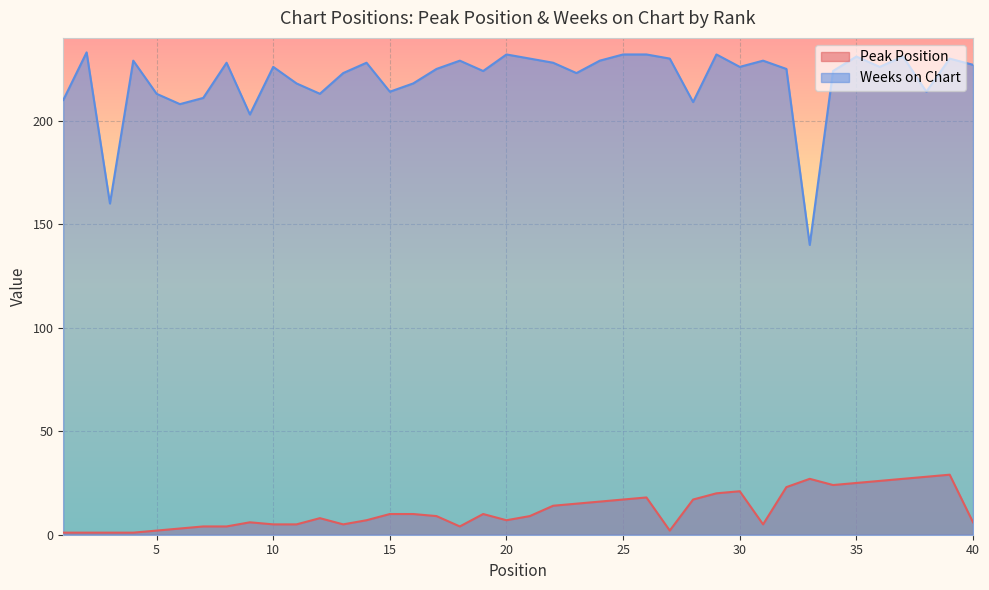

What are all the series names shown in the legend?

Peak Position, Weeks on Chart